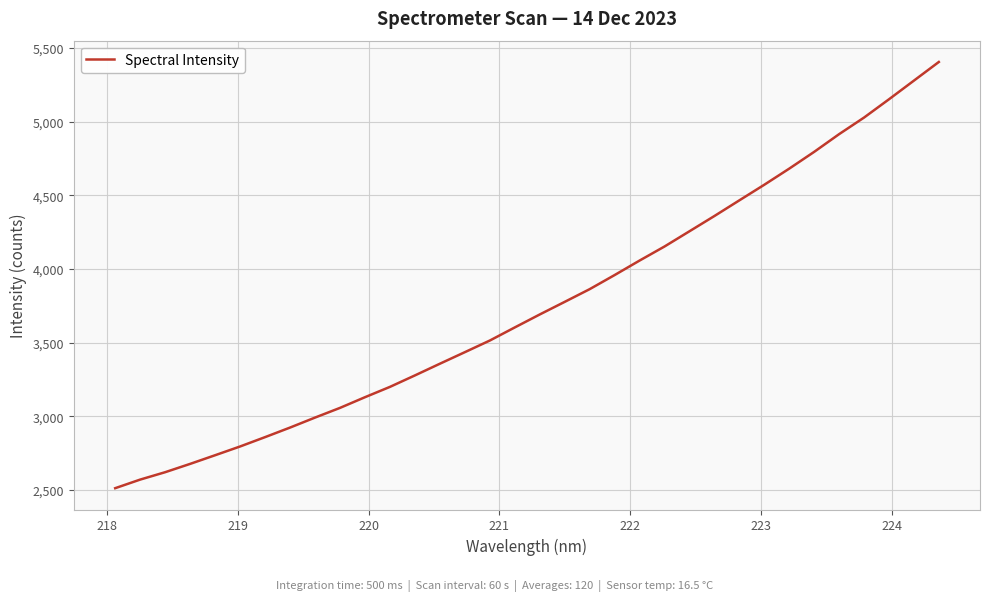

What is the smallest value displayed?

2512.2